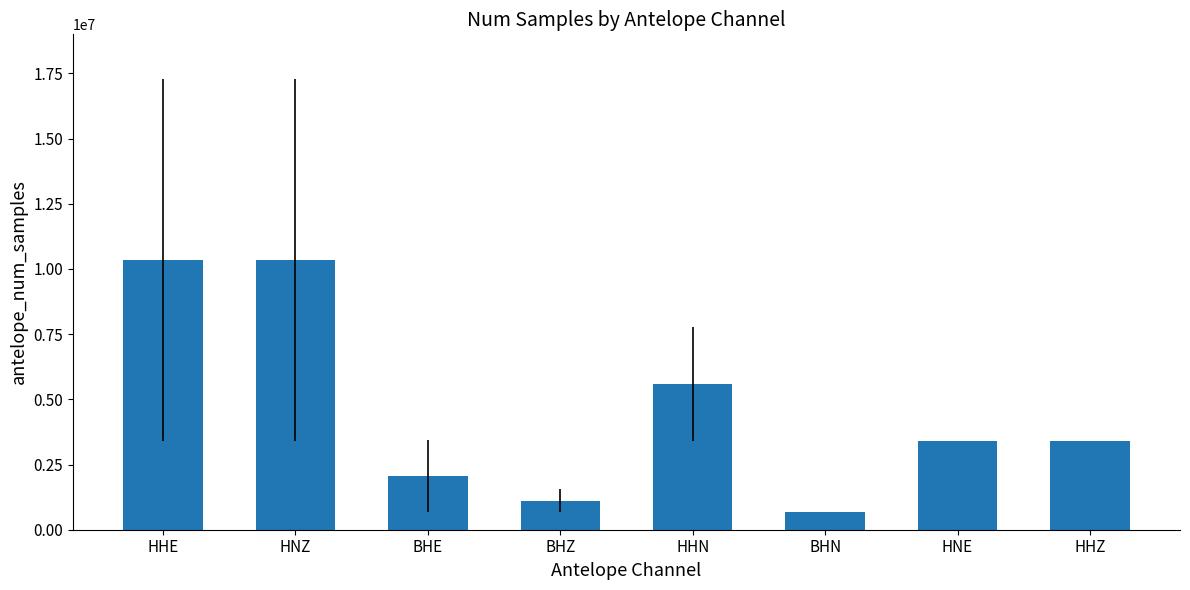

Is it true that the value at HNE is 1673135.6?

False